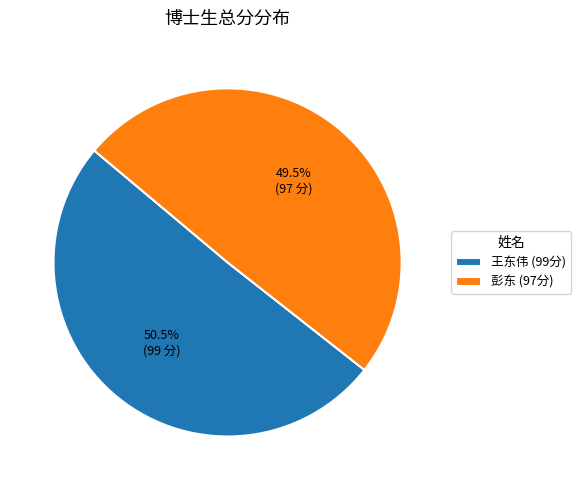

Which category accounts for the majority?

王东伟 (99分)